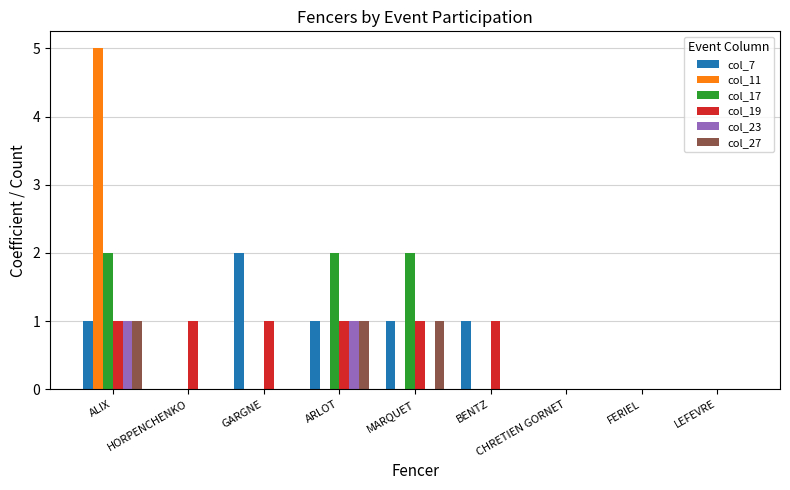

How many categories are shown in the chart?

9